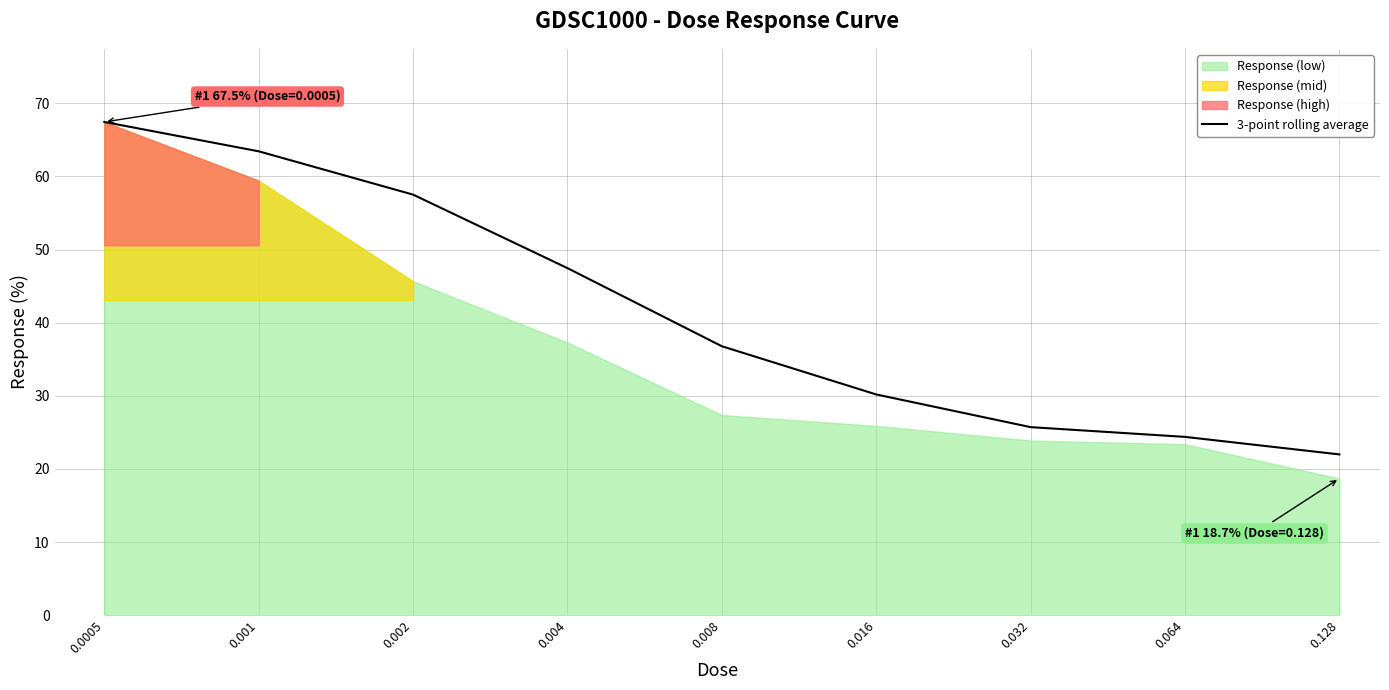

What is the value of the 9th point from the left?

22.0